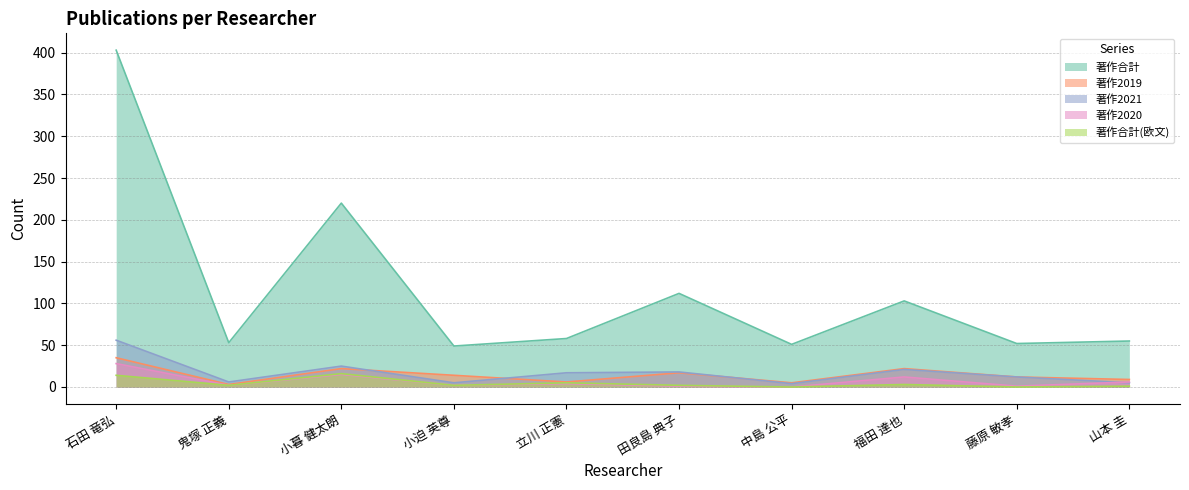

What is the difference between the maximum and minimum values in the 著作2021 series?

52